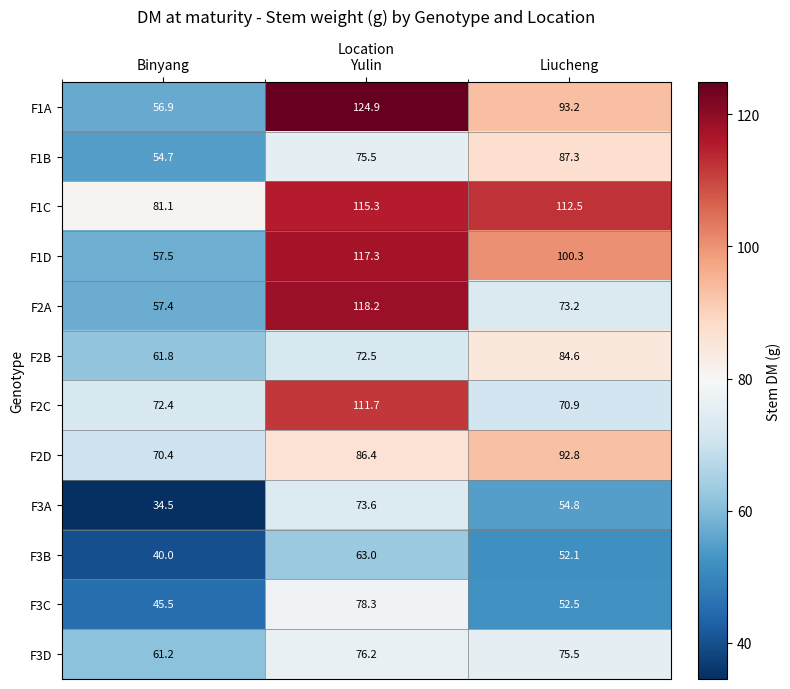

At which label is F2D closest to 81?

Yulin